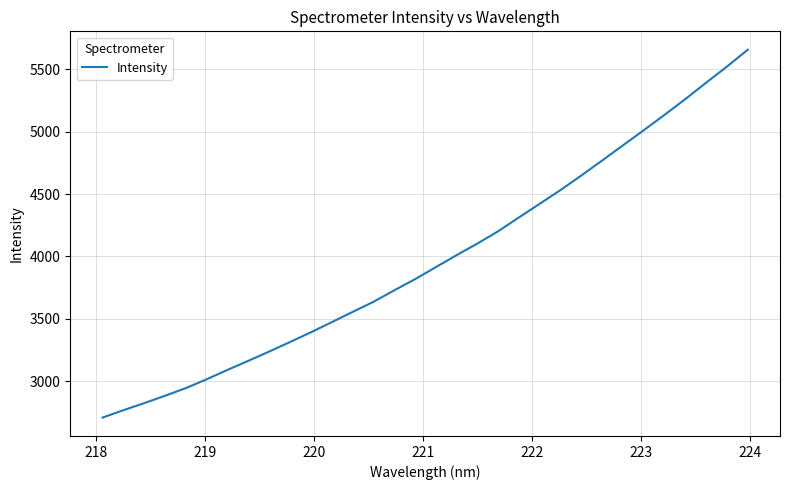

What is the difference between the maximum and minimum values?

2951.0